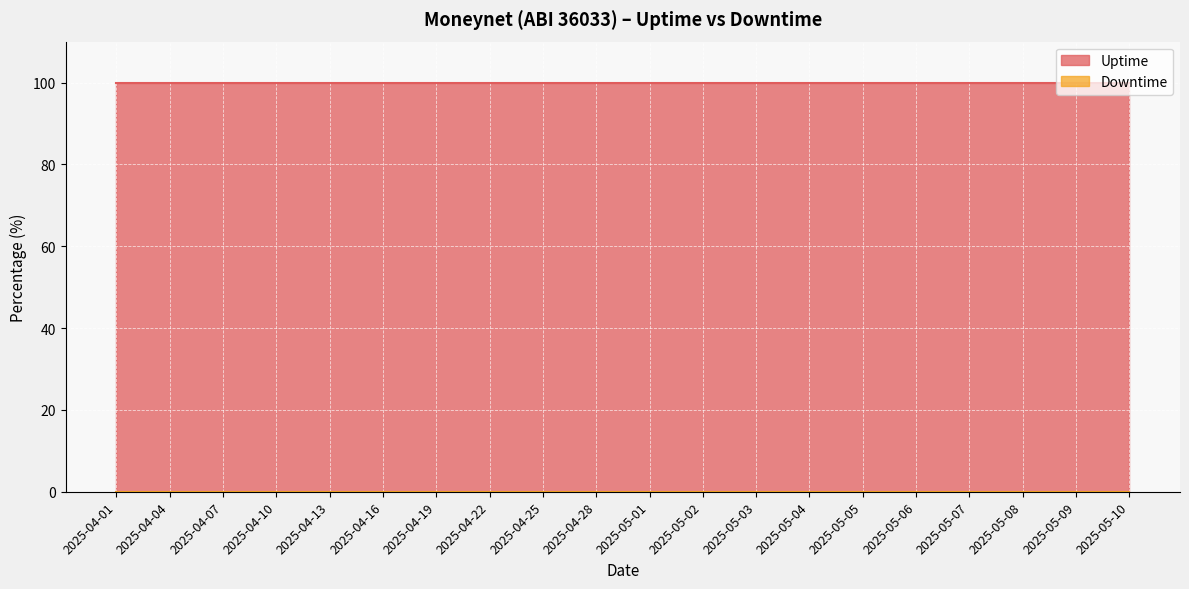

Rank the series by their maximum value, from lowest to highest.

Downtime, Uptime